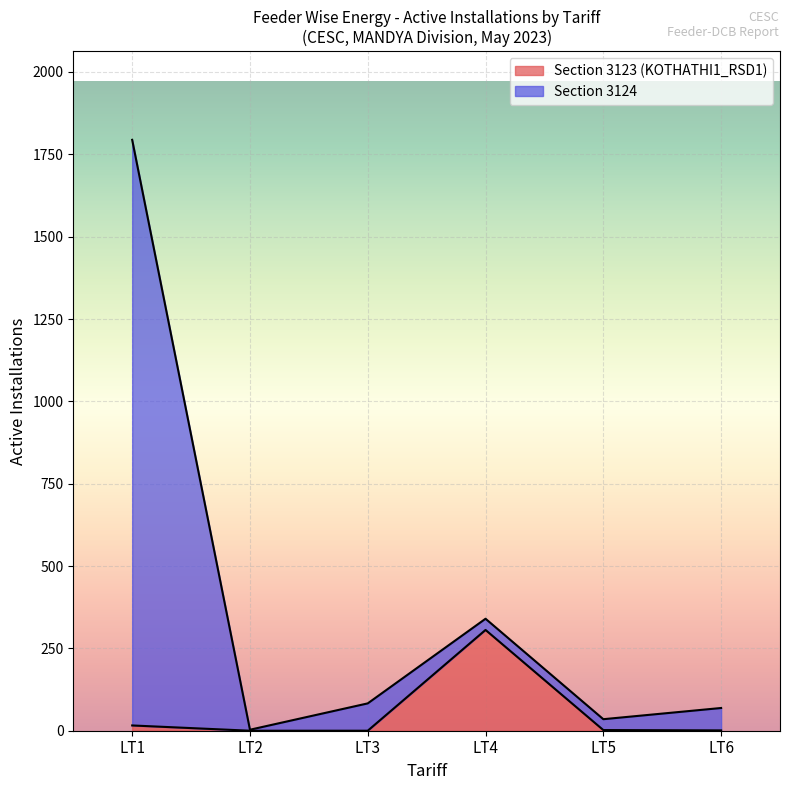

At which category does LT2 Active Installations reach its first local peak?

KOTHATHI1_RSD1 LT4